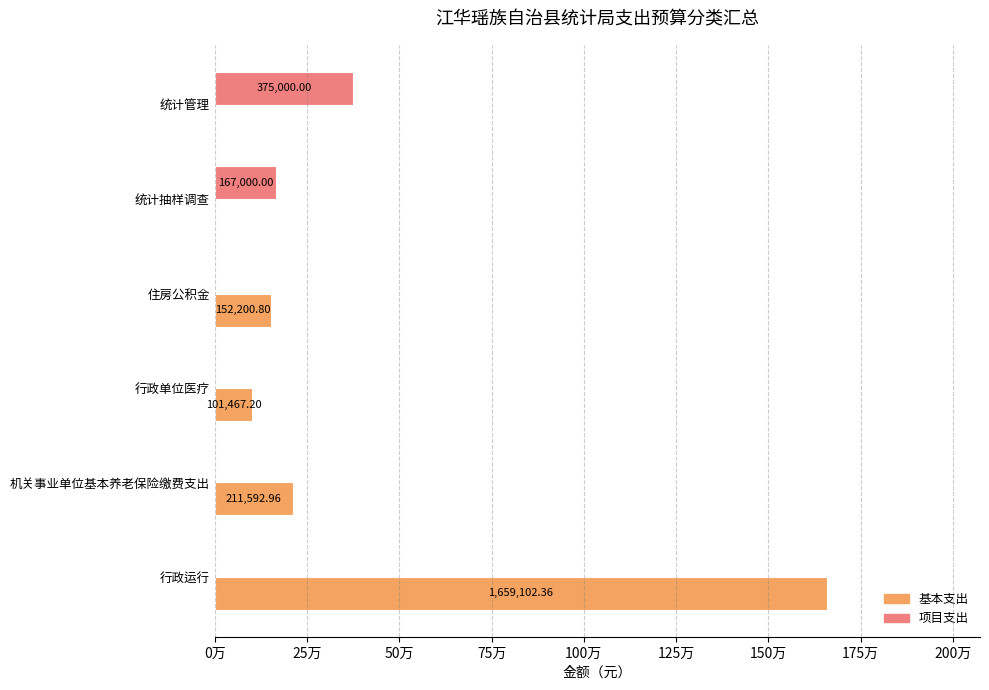

What are all the series names shown in the legend?

基本支出, 项目支出